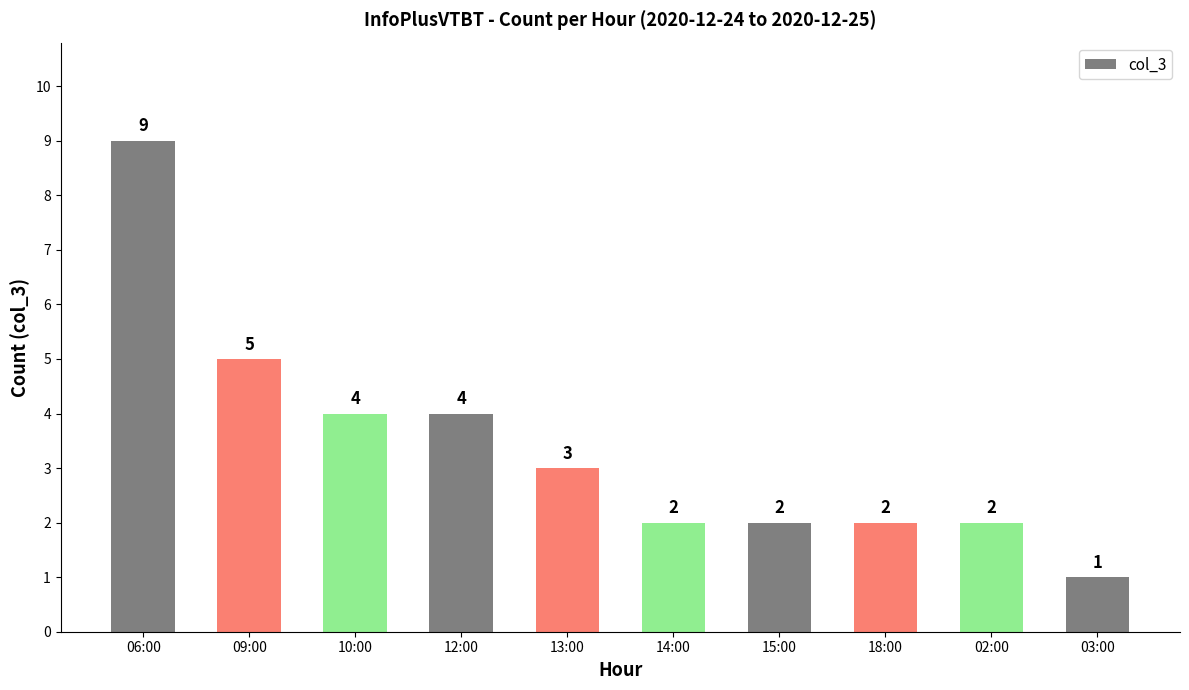

What is the sum of all values?

34